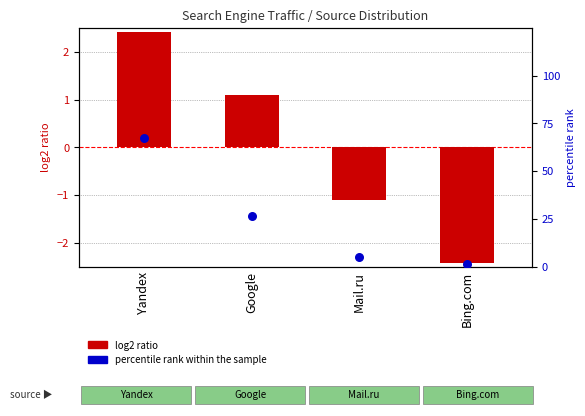

At how many categories does at least one series exceed 28?

1